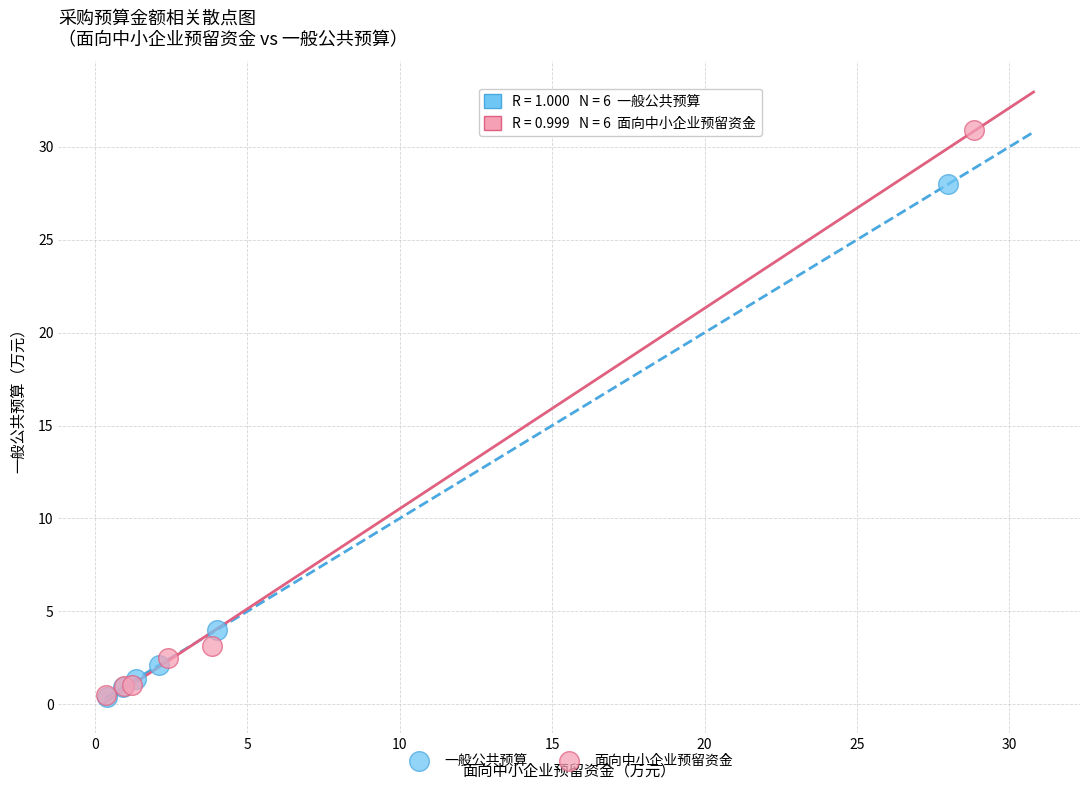

Which series reaches the maximum Y coordinate?

面向中小企业预留资金